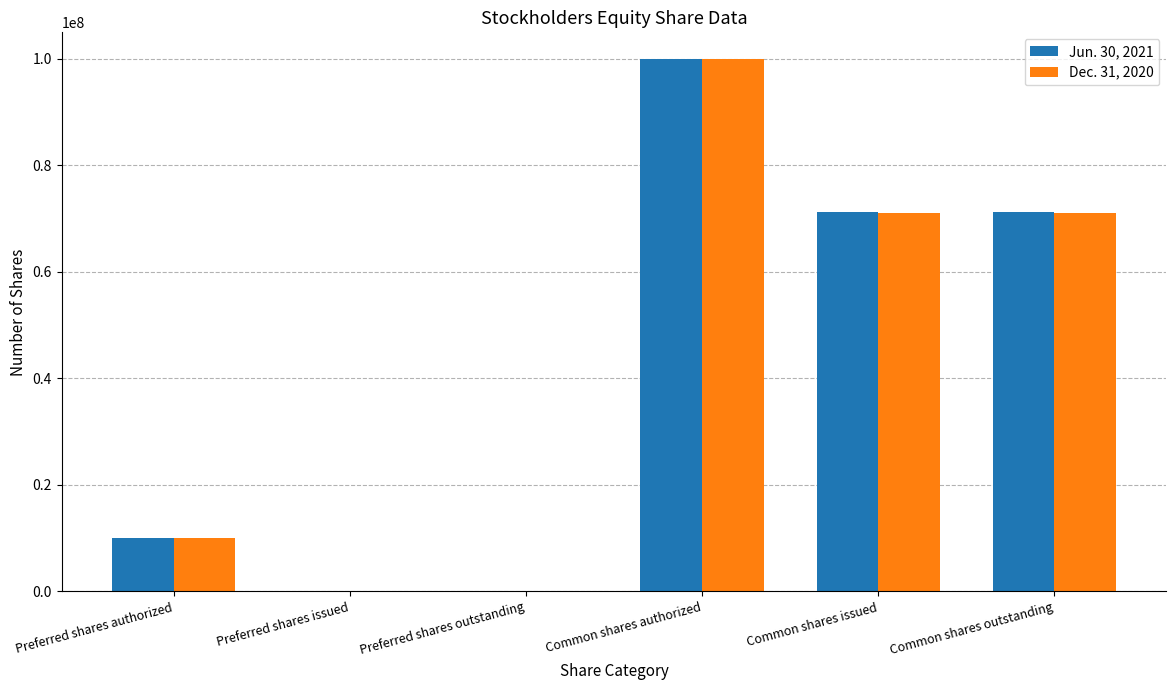

What is the total value across all series at Common shares issued?

142291426